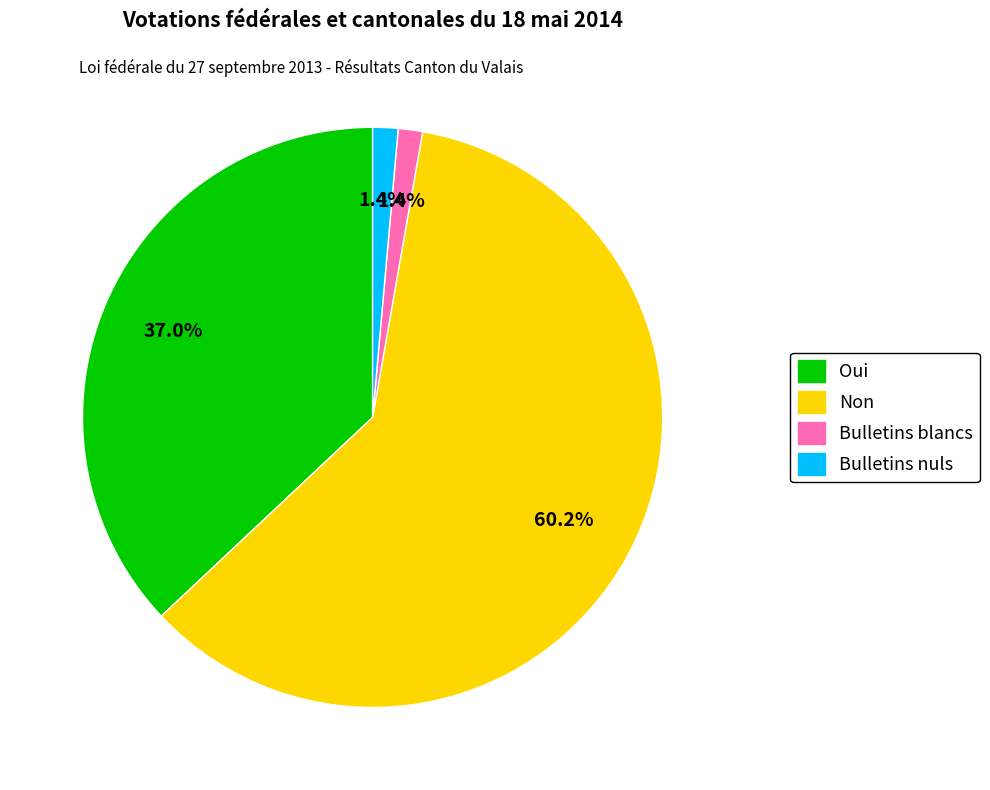

What percentage is the Non slice, to the nearest percent?

60%